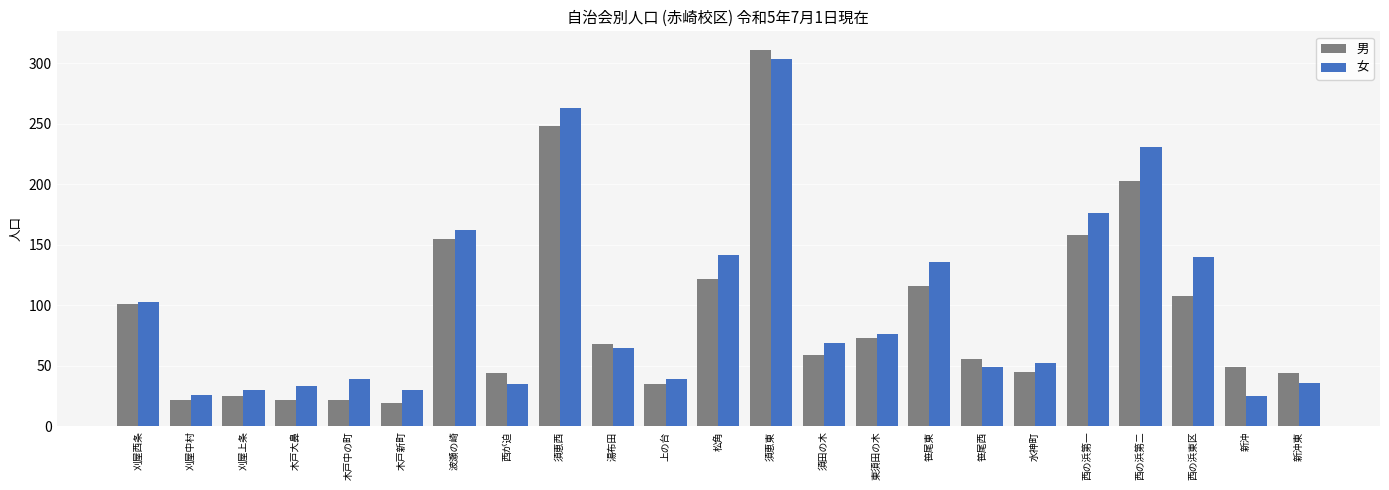

The 男 series shows 81 at 笹尾西. True or false?

False